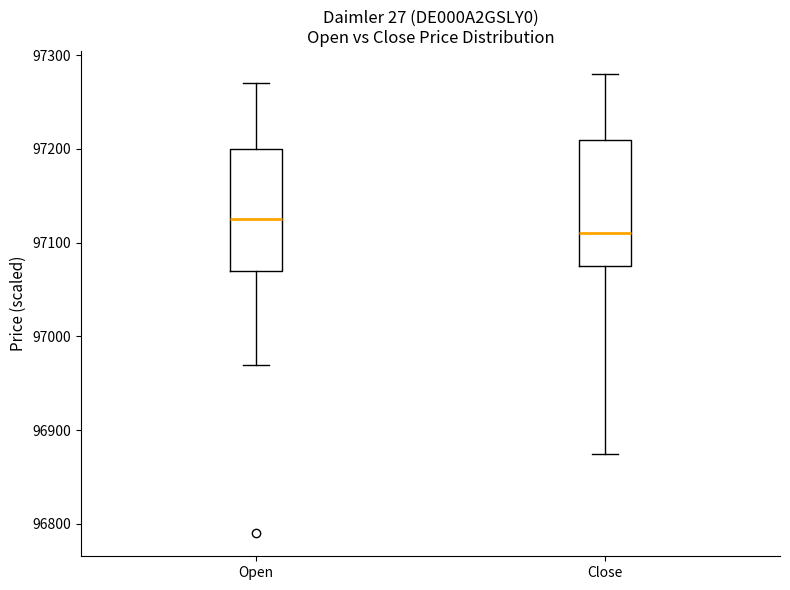

Reading left to right, read every box against the y-axis: the position of its median line, the range the box covers, and the ends of its whiskers. The values are not printed on the chart, so give them approximately, as read against the axis.

Open: median 97130, box 97070 to 97200, whiskers 96970 to 97270
Close: median 97110, box 97080 to 97210, whiskers 96880 to 97280